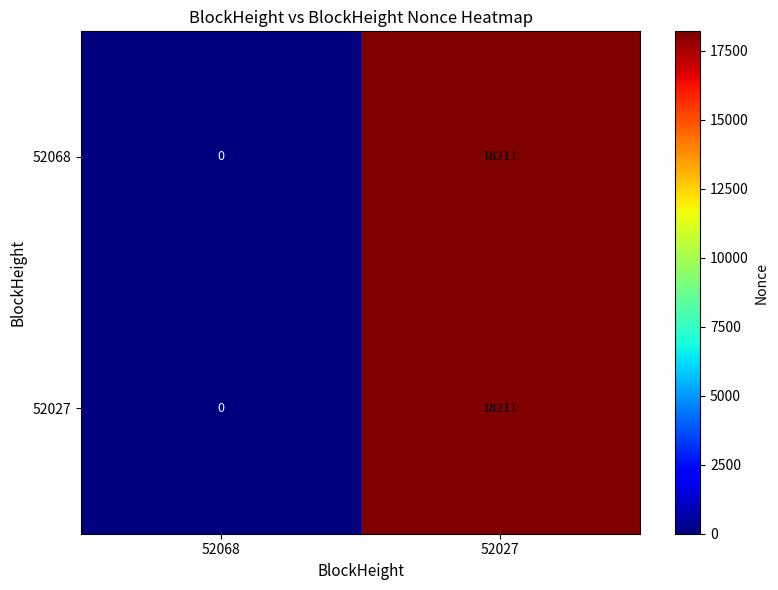

Is it true that 52027 equals 0 at 52068?

True